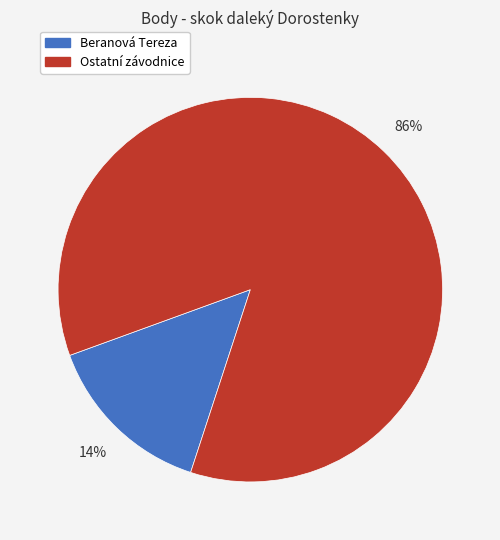

To the nearest percent, what is the average slice percentage?

50%